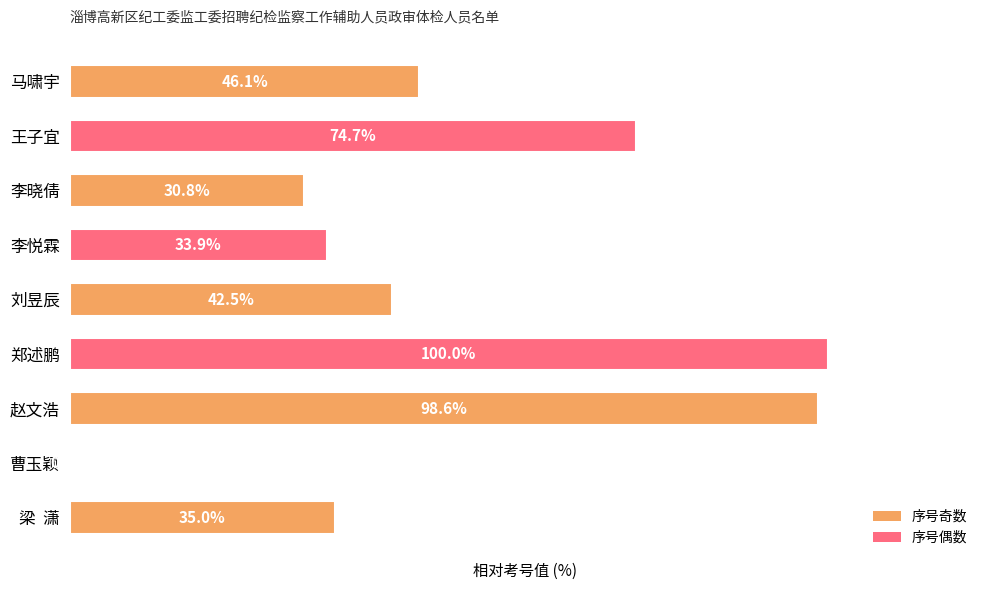

At which label is the value closest to 50?

马啸宇